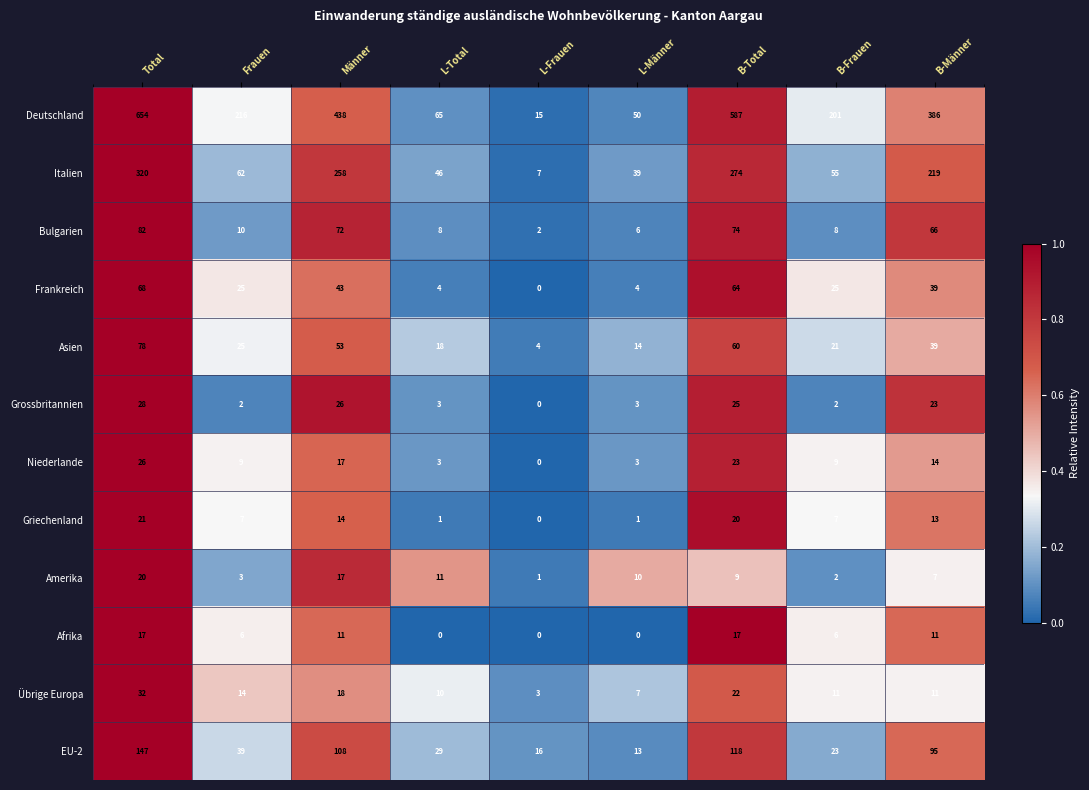

What is the sum of the Amerika values at B-Total and Männer?

26